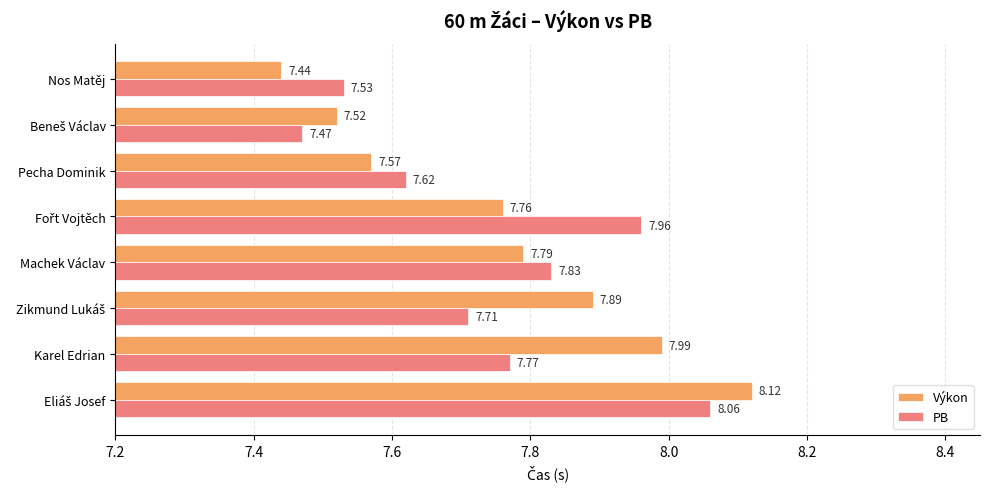

At how many categories does at least one series exceed 7?

8